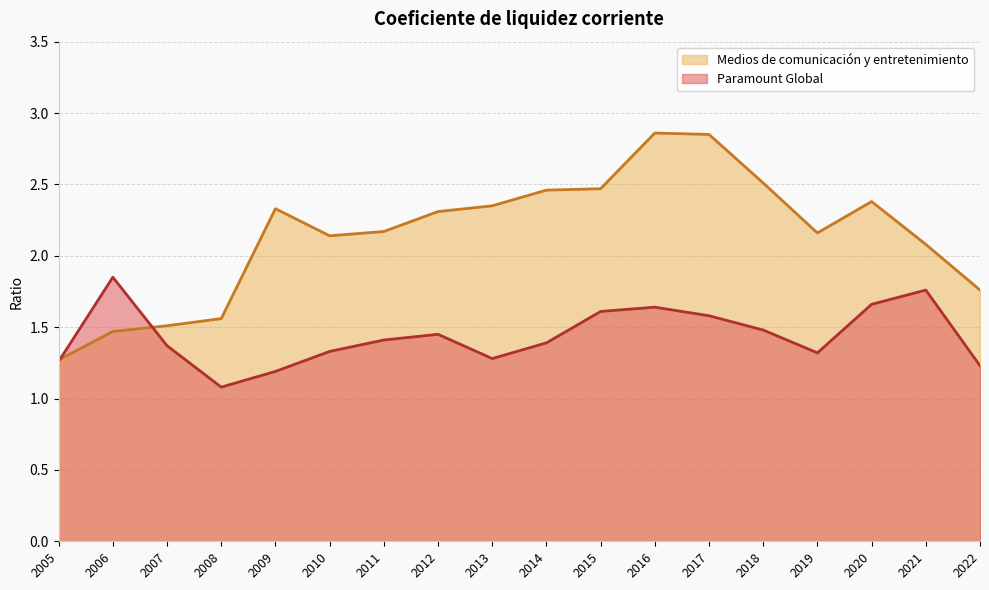

What is the sum of all Medios de comunicación y entretenimiento values?

38.6